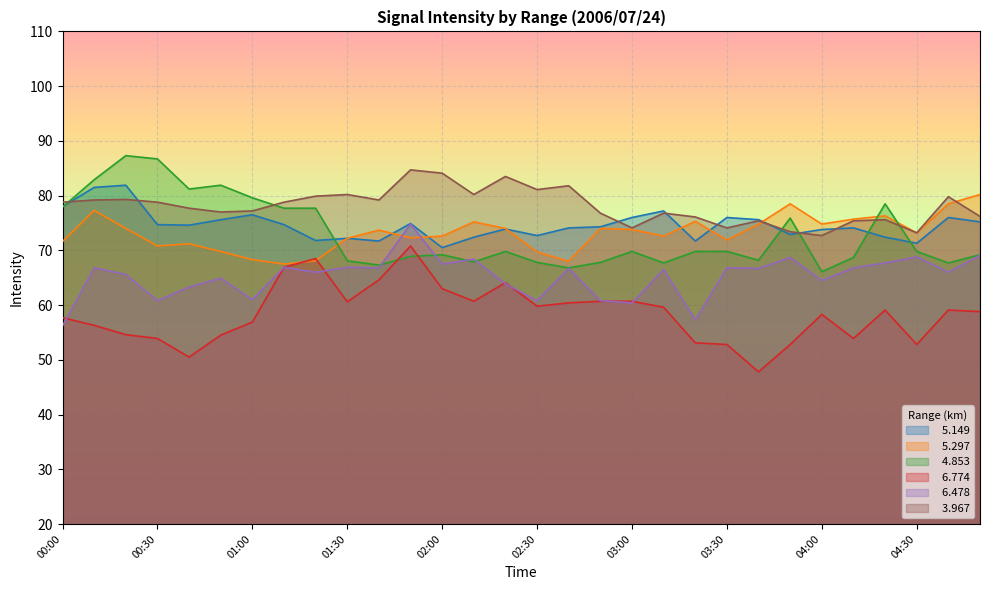

In   5.297, how many points are lower than both neighbors (excluding endpoints)?

8